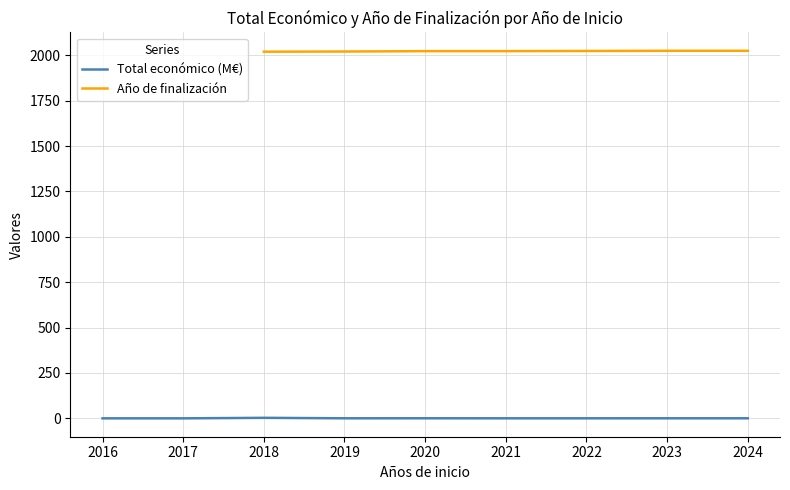

The Total económico (M€) series shows 0.3 at 2020. True or false?

True